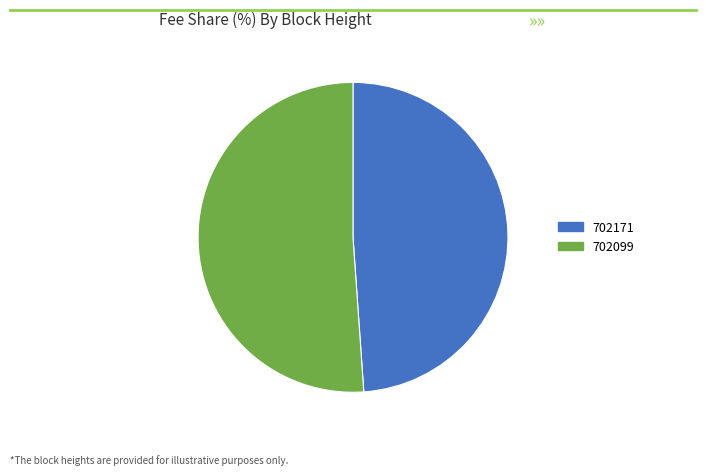

Rank the categories by value from highest to lowest.

702099, 702171